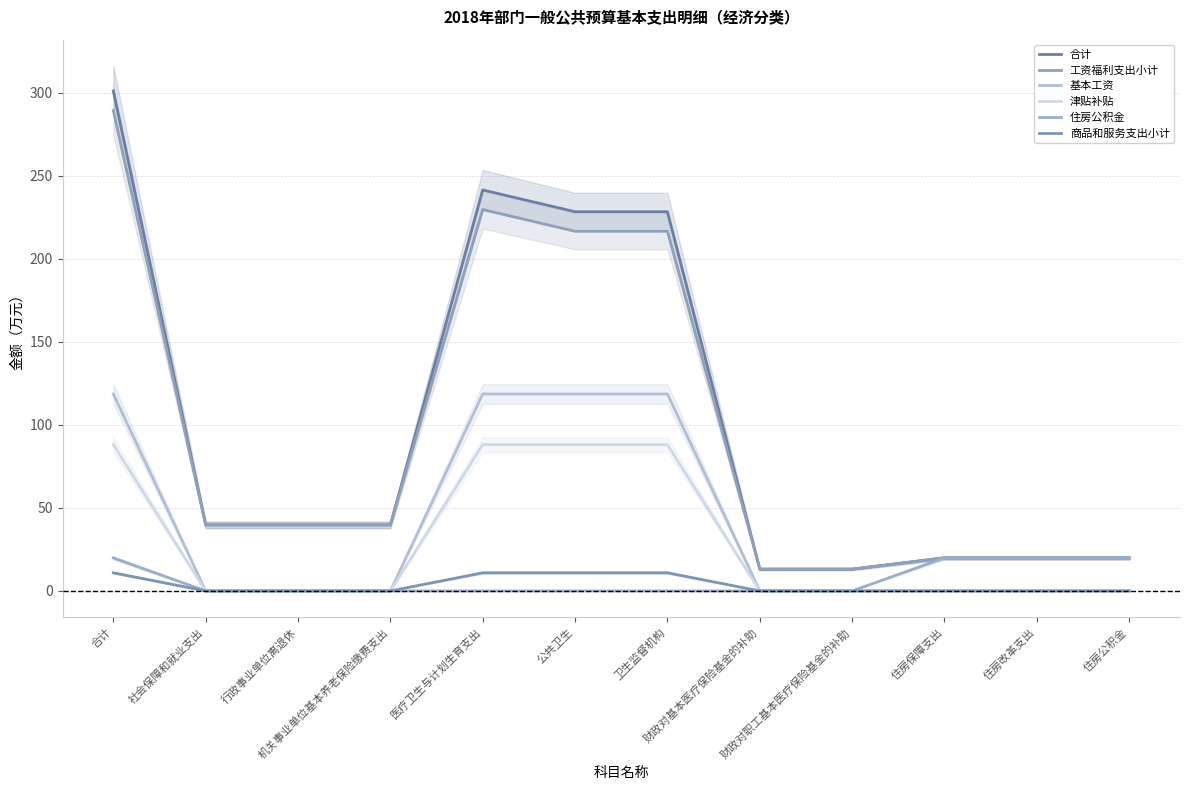

True or false: 合计 and 工资福利支出小计 intersect in this chart.

False